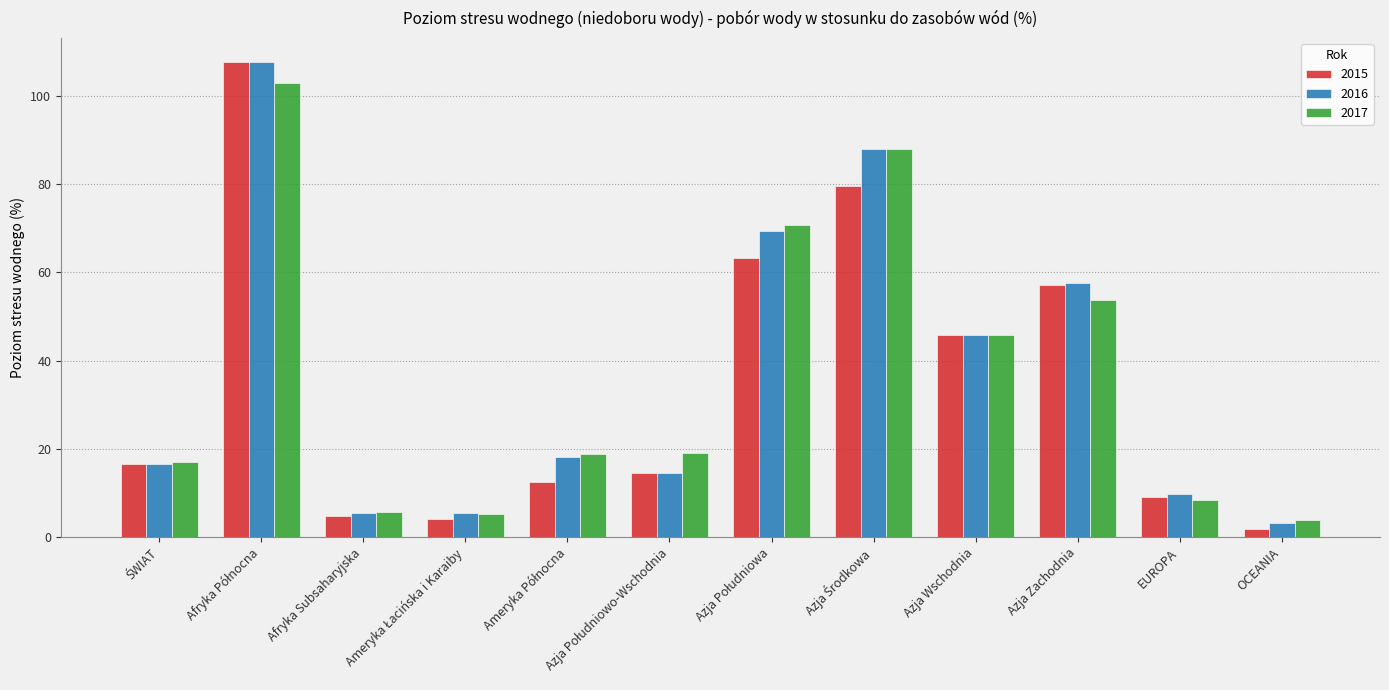

What is the sum of all 2016 values?

441.9